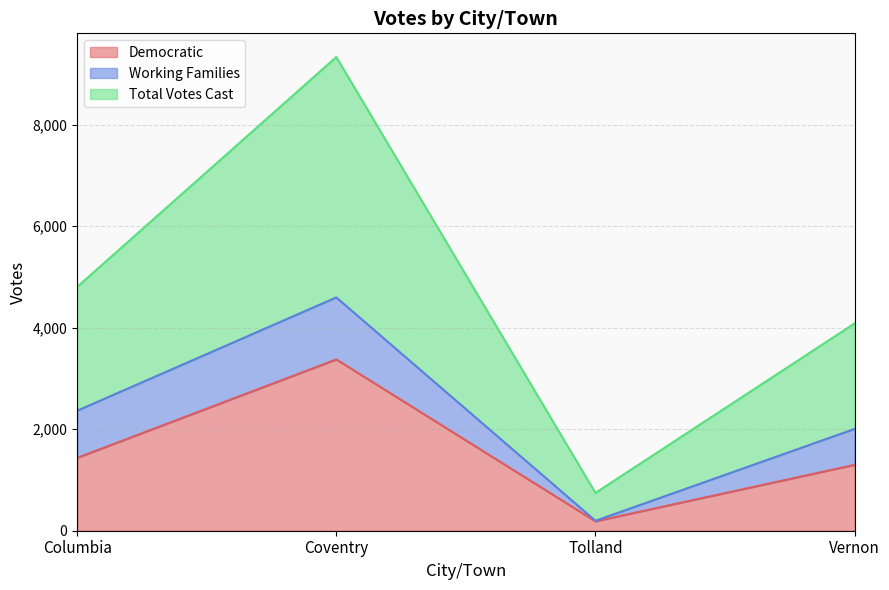

What position from the left is Coventry?

2